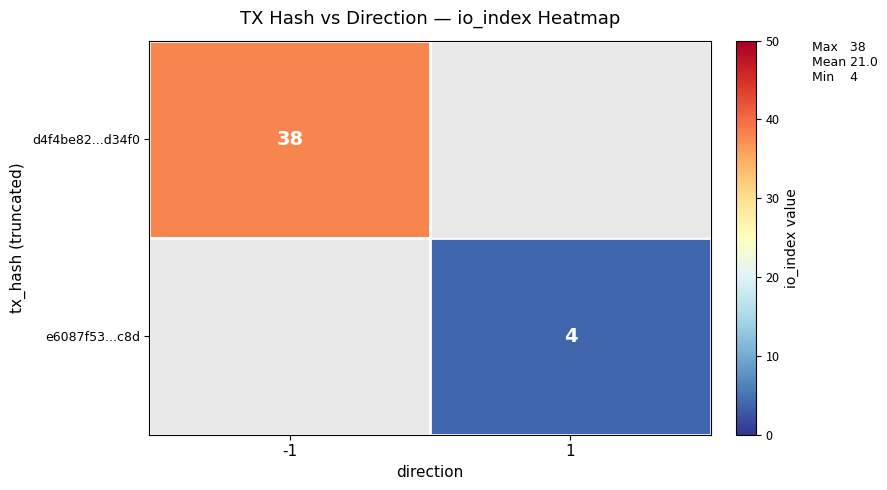

Between 1 and -1, which is larger?

-1